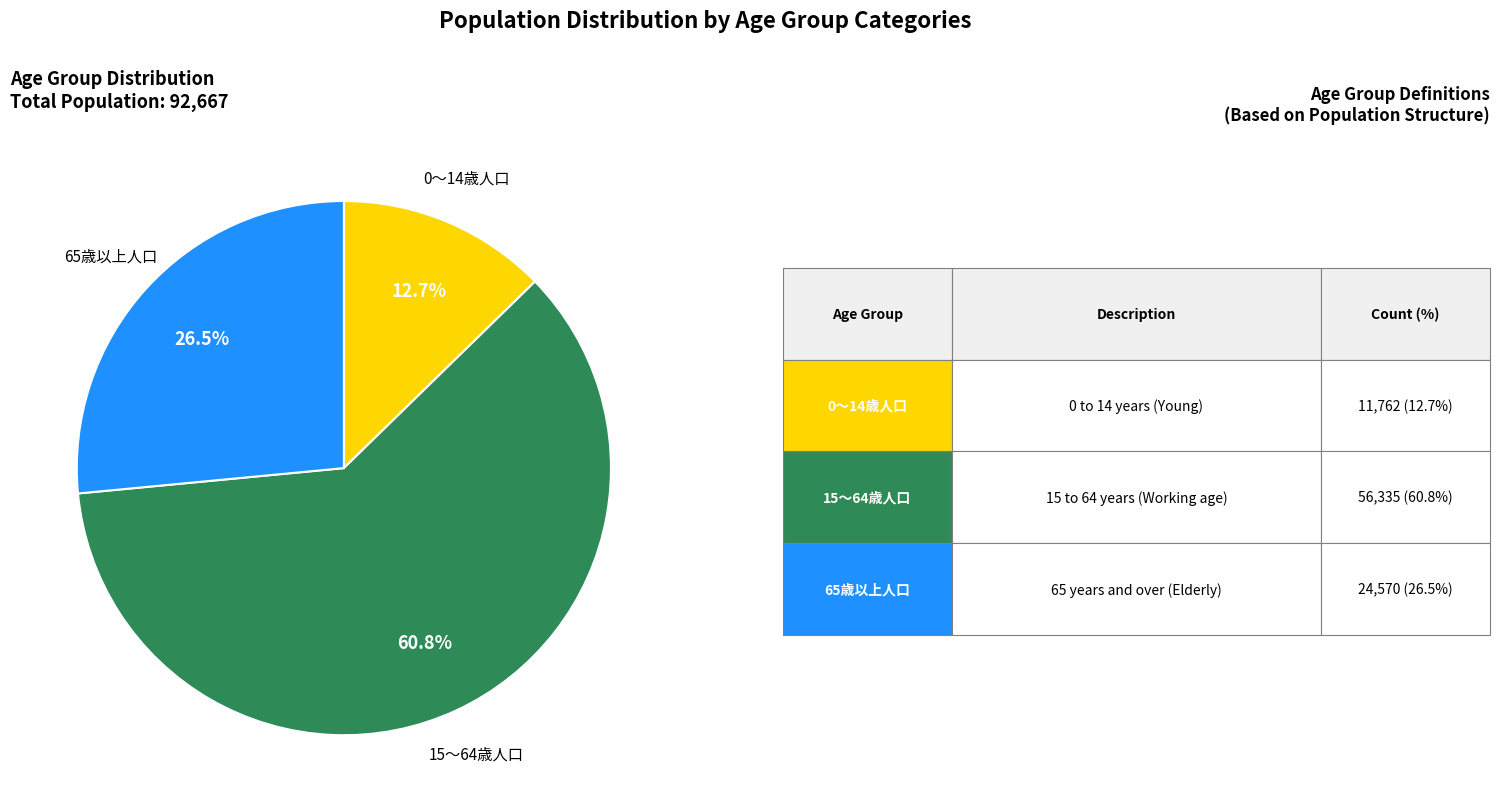

Does any single category account for the majority?

Yes